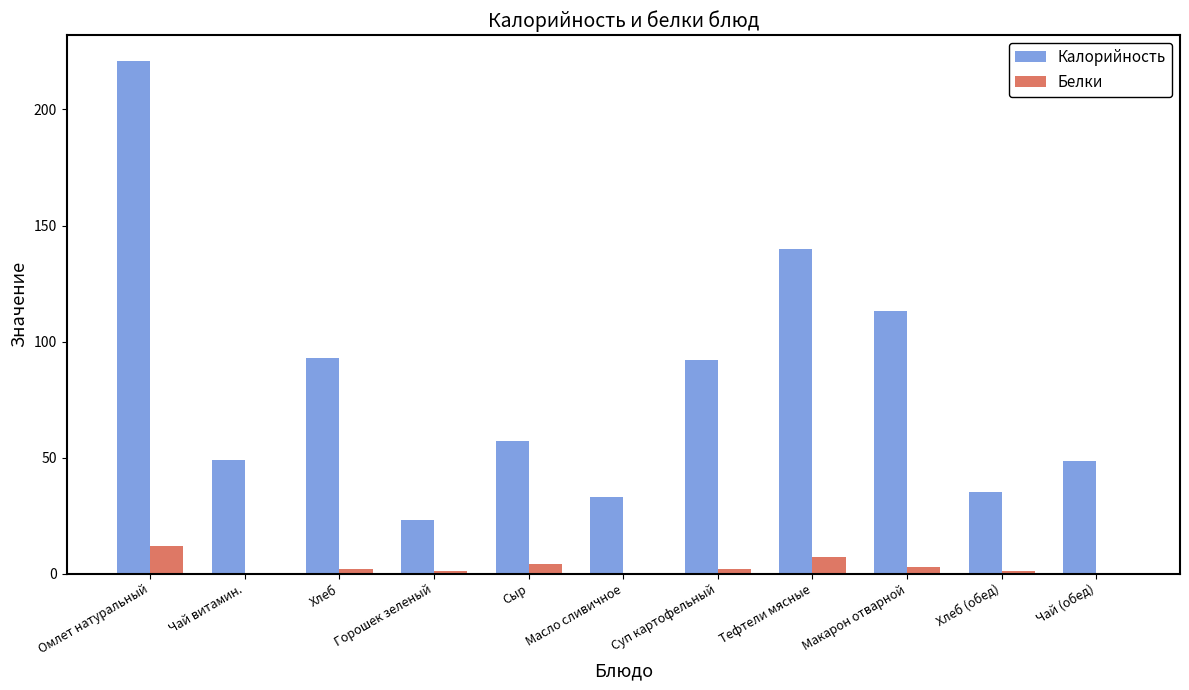

At which label does Калорийность reach its peak?

Омлет натуральный